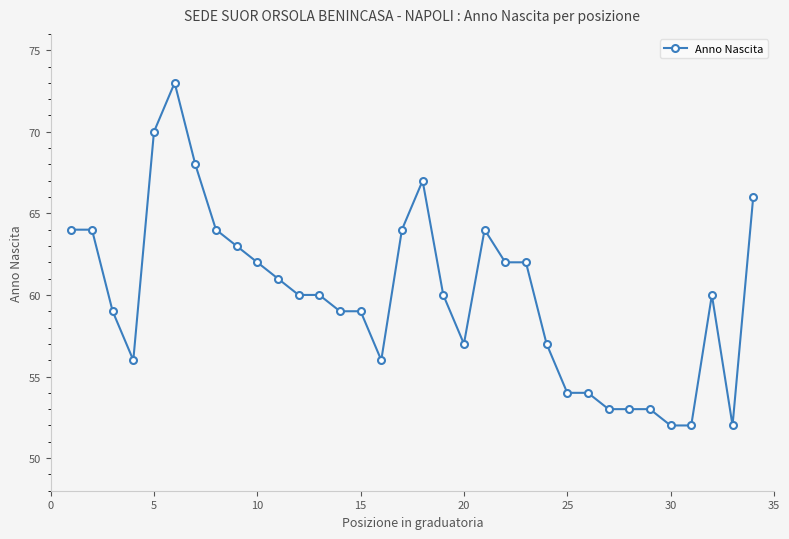

What is the difference between the second highest and second lowest values?

18